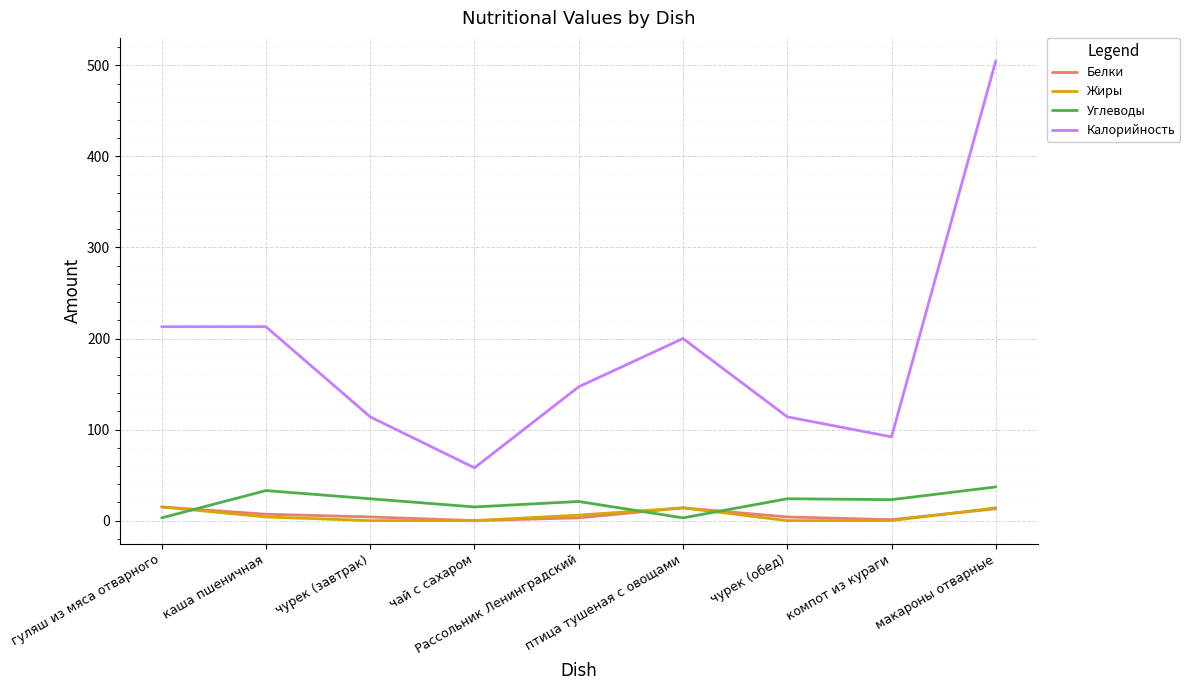

What is the difference between the Калорийность values at макароны отварные and гуляш из мяса отварного?

292